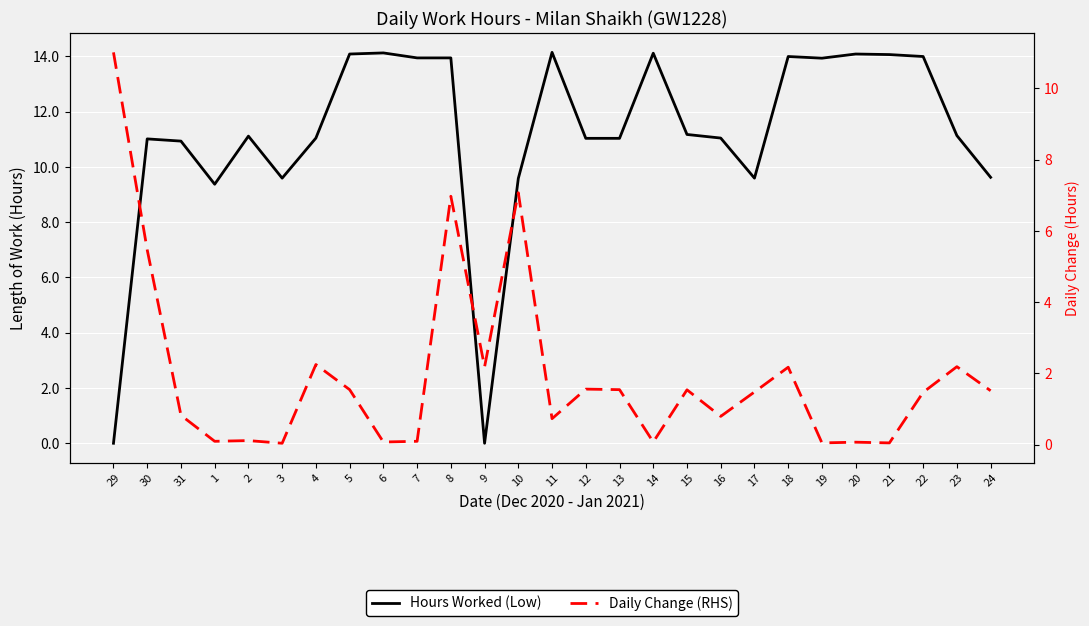

How many values in the Hours Worked (Low) series exceed 11?

19